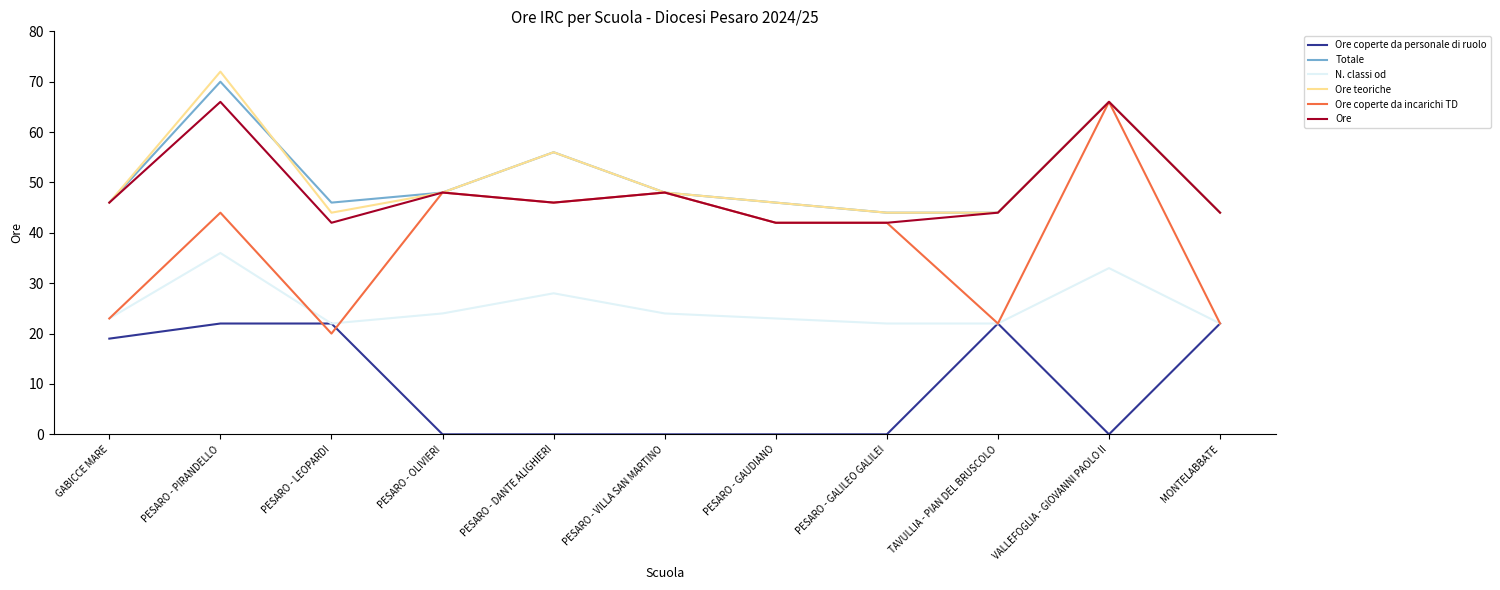

How many distinct data groups are displayed?

6